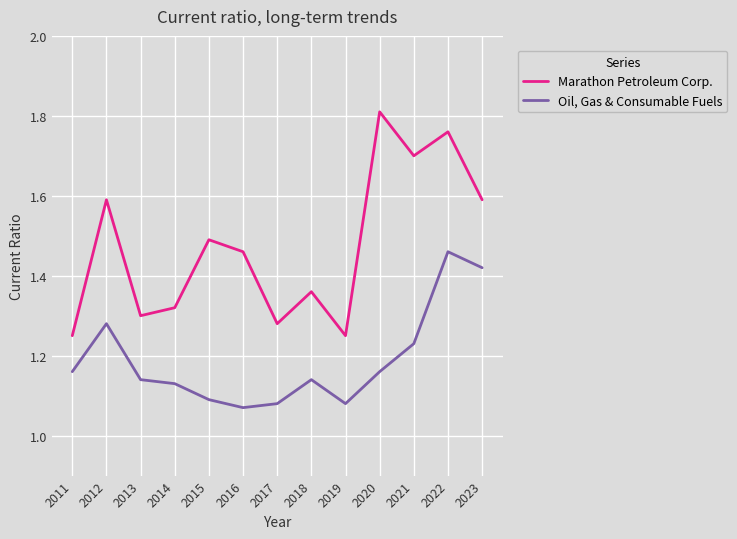

At how many categories does at least one series exceed 1?

13